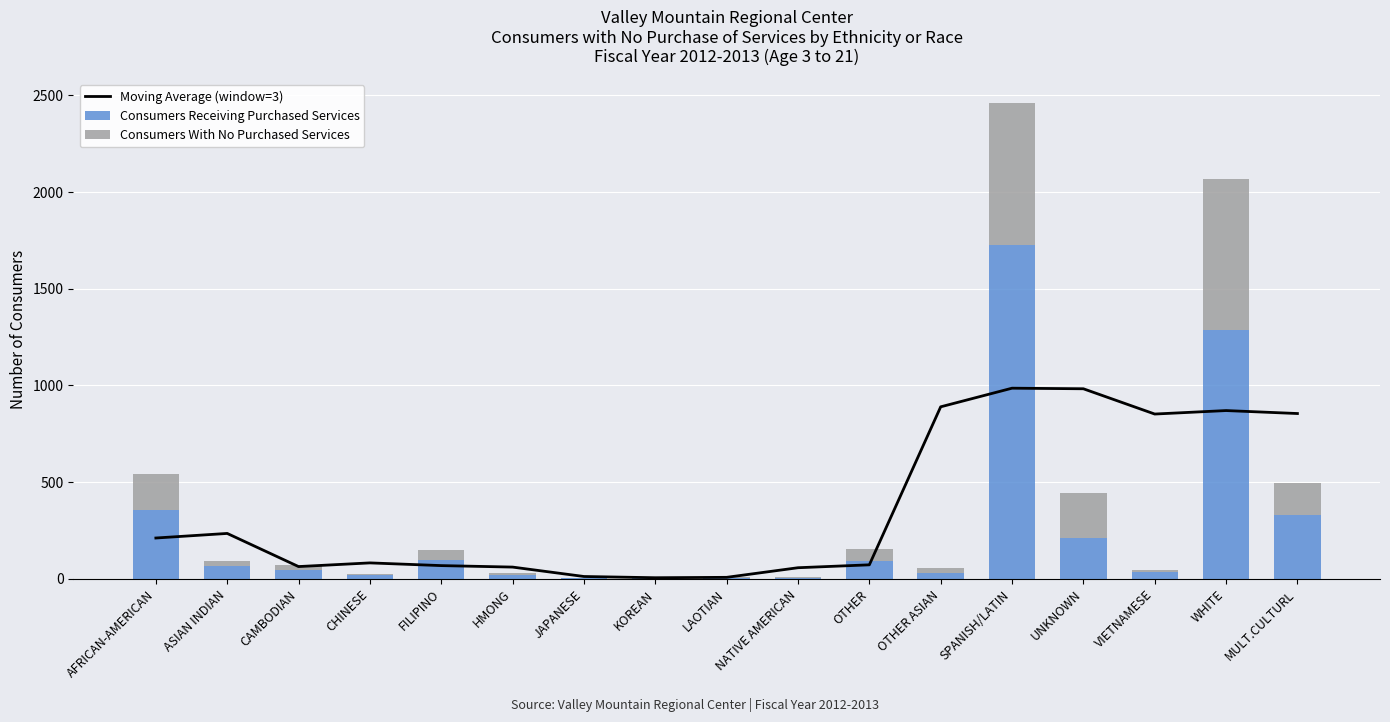

Where does the Moving Average (window=3) series first go above 82?

AFRICAN-AMERICAN